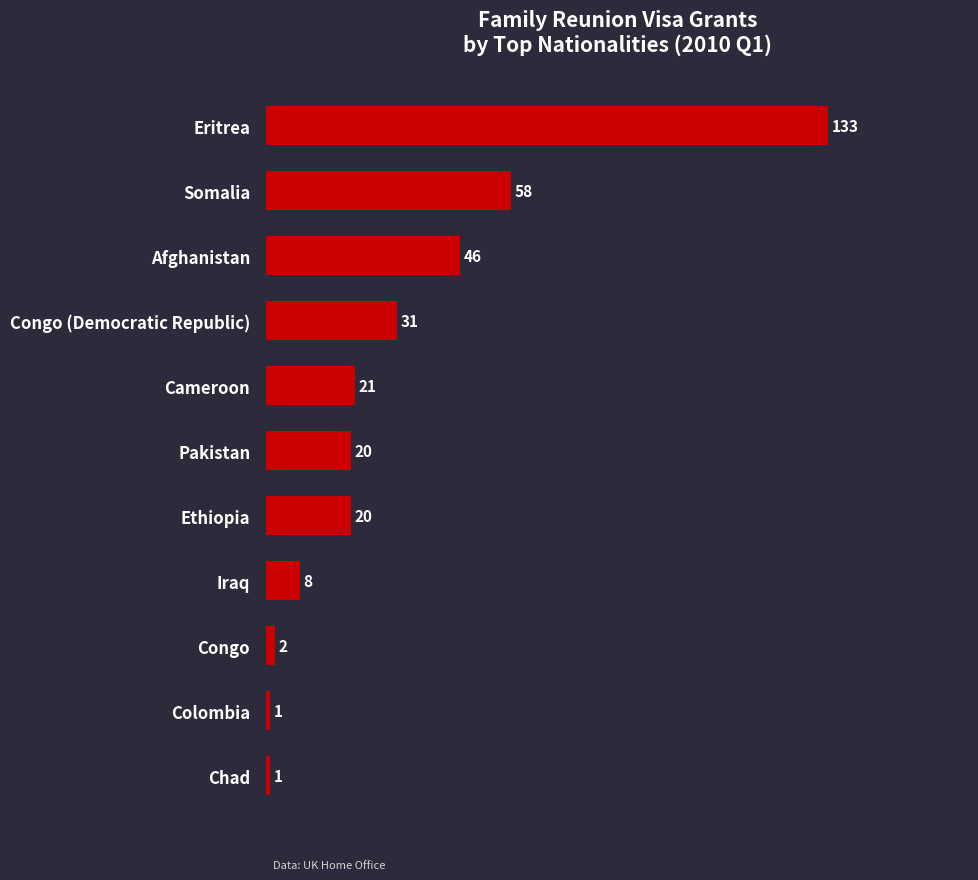

How many bars are there in total?

11